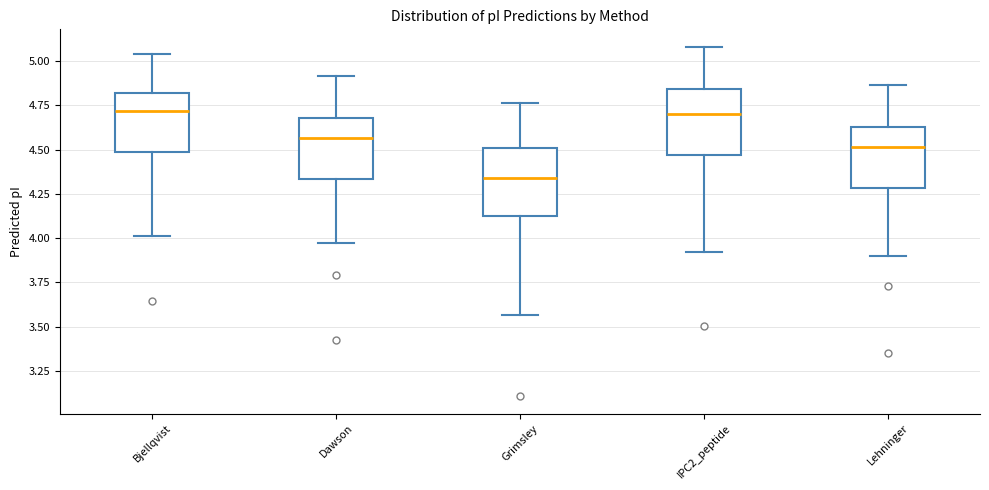

Where does the upper whisker of the box for Bjellqvist end on the y-axis? The values are not printed on the chart, so give them approximately, as read against the axis.

5.05